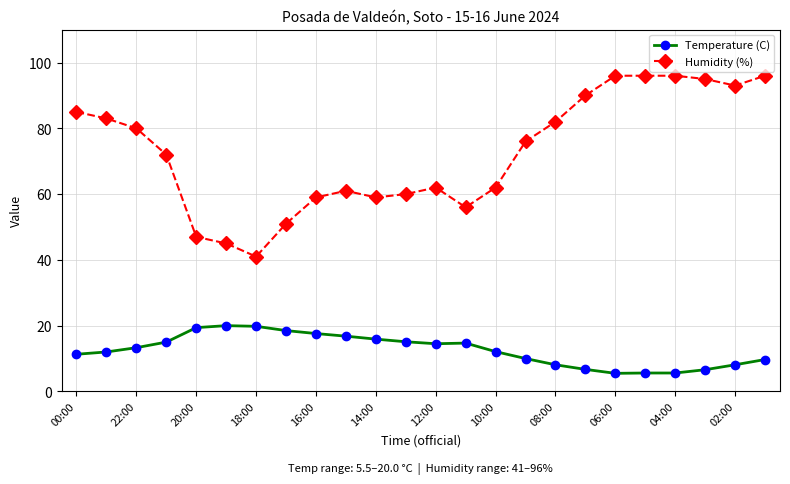

True or false: Humidity (%) and Temperature (C) intersect in this chart.

False